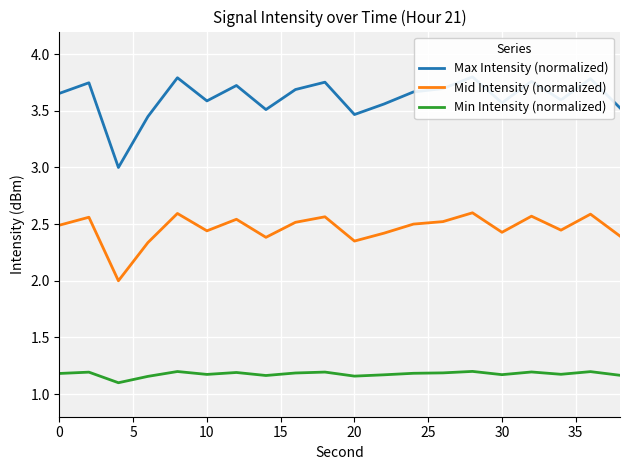

True or false: Mid Intensity (normalized) and Min Intensity (normalized) cross at least once.

False